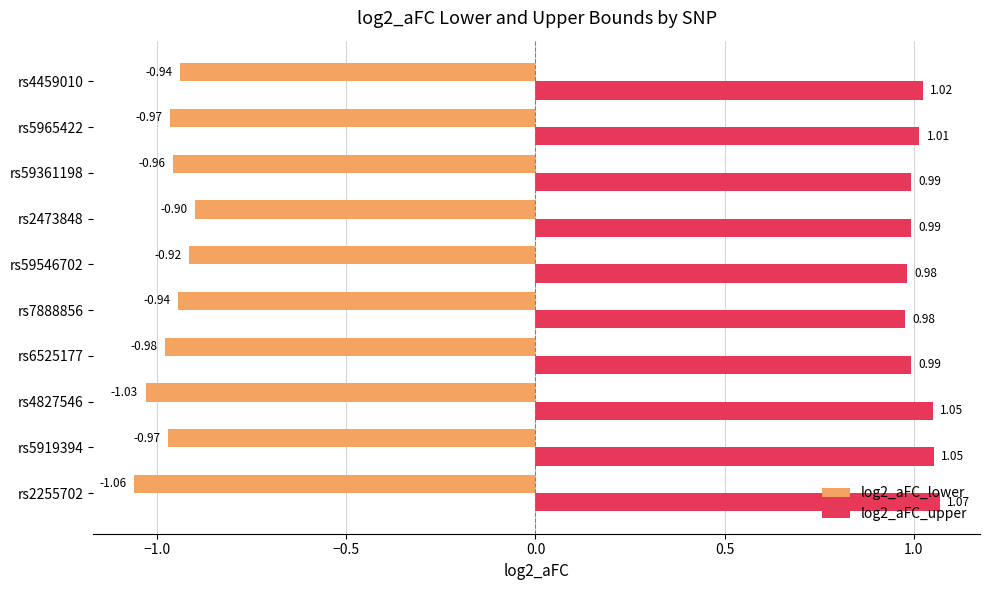

Is the value of log2_aFC_lower at rs59546702 greater than the value of log2_aFC_upper at rs59361198?

No